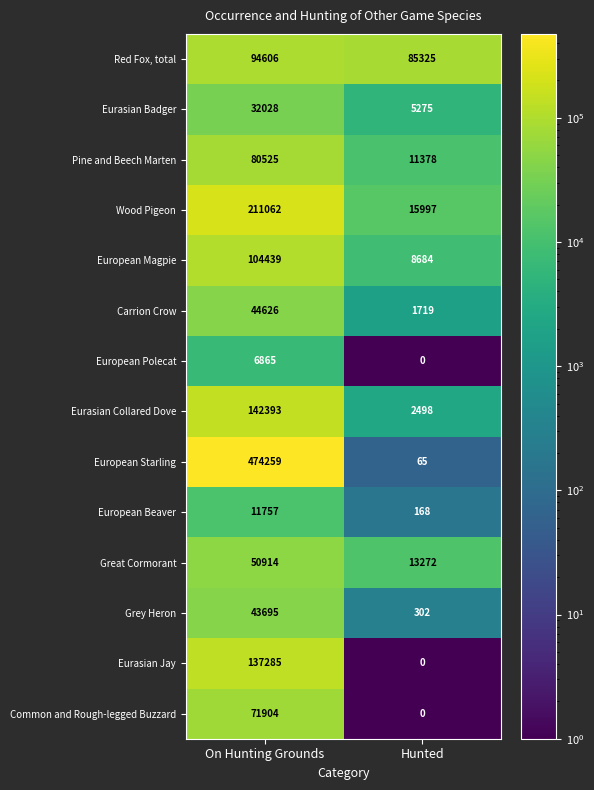

List the series in order of their peak value, highest first.

European Starling, Wood Pigeon, Eurasian Collared Dove, Eurasian Jay, European Magpie, Red Fox, total, Pine and Beech Marten, Common and Rough-legged Buzzard, Great Cormorant, Carrion Crow, Grey Heron, Eurasian Badger, European Beaver, European Polecat